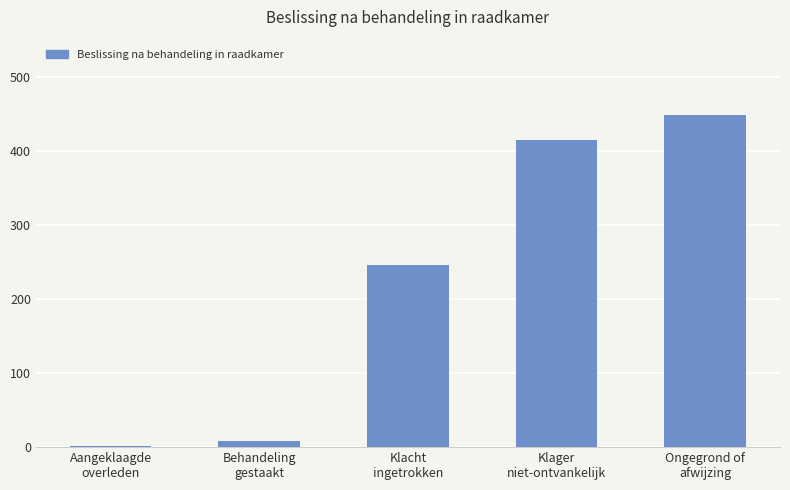

Which has a higher value, Klager
niet-ontvankelijk or Klacht
ingetrokken?

Klager
niet-ontvankelijk